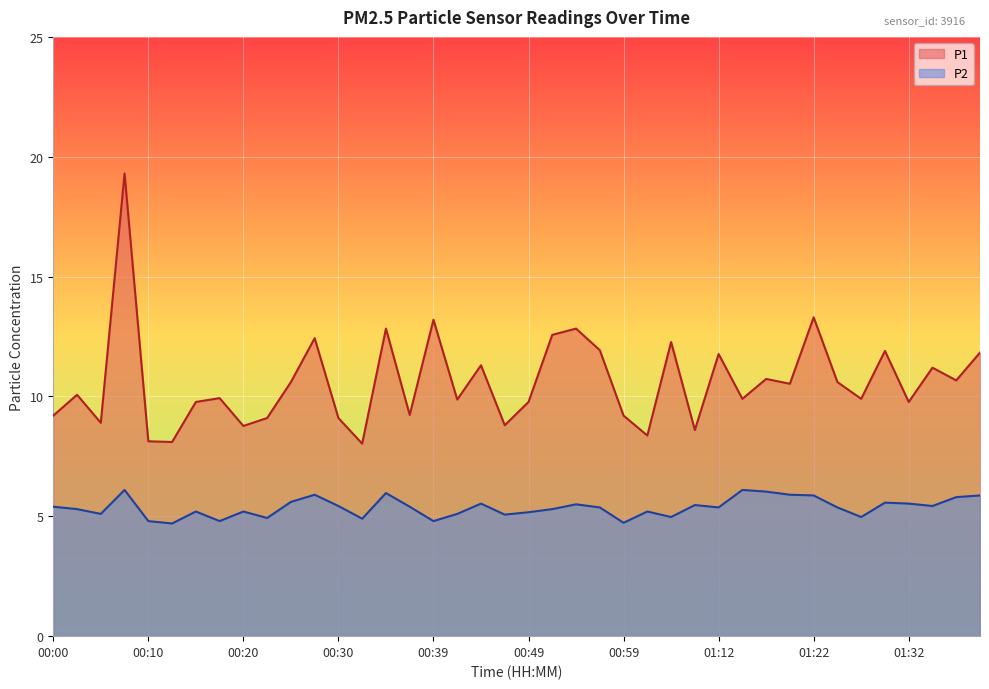

Reading left to right, what are all the values shown in this chart?

P1: 9.2	10.1	8.9	19.3	8.1	8.1	9.8	9.9	8.8	9.1	10.6	12.4	9.1	8.0	12.8	9.2	13.2	9.9	11.3	8.8	9.8	12.6	12.8	11.9	9.2	8.4	12.3	8.6	11.8	9.9	10.7	10.5	13.3	10.6	9.9	11.9	9.8	11.2	10.7	11.8
P2: 5.4	5.3	5.1	6.1	4.8	4.7	5.2	4.8	5.2	4.9	5.6	5.9	5.4	4.9	6.0	5.4	4.8	5.1	5.5	5.1	5.2	5.3	5.5	5.4	4.7	5.2	5.0	5.5	5.4	6.1	6.0	5.9	5.9	5.4	5.0	5.6	5.5	5.4	5.8	5.9